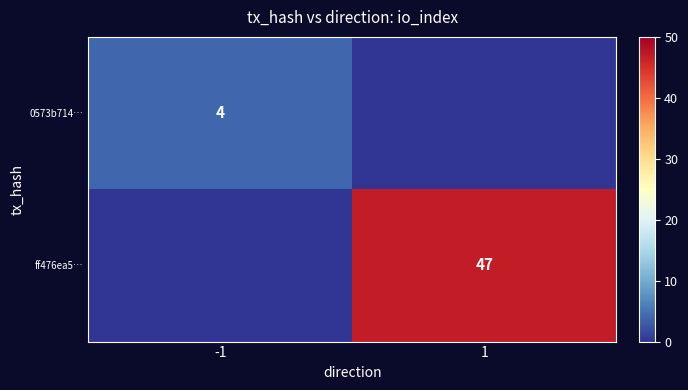

True or false: ff476ea5… has a value of 47 at 1.

True